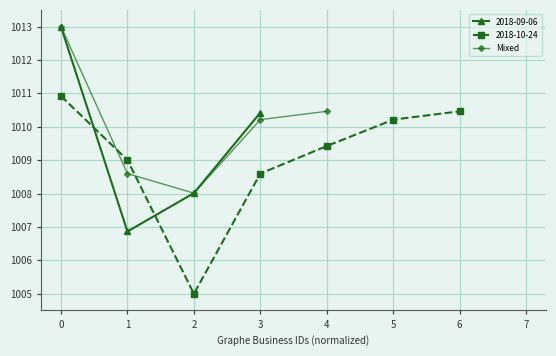

What is the greatest value displayed?

1013.0